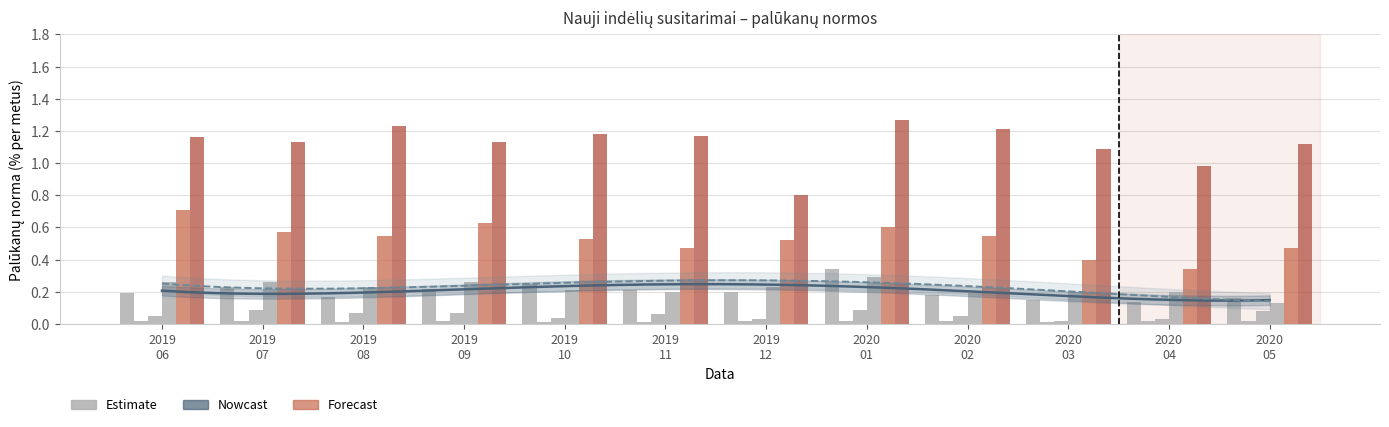

Which has a higher value, 2020 01 or 2019 10?

2020 01